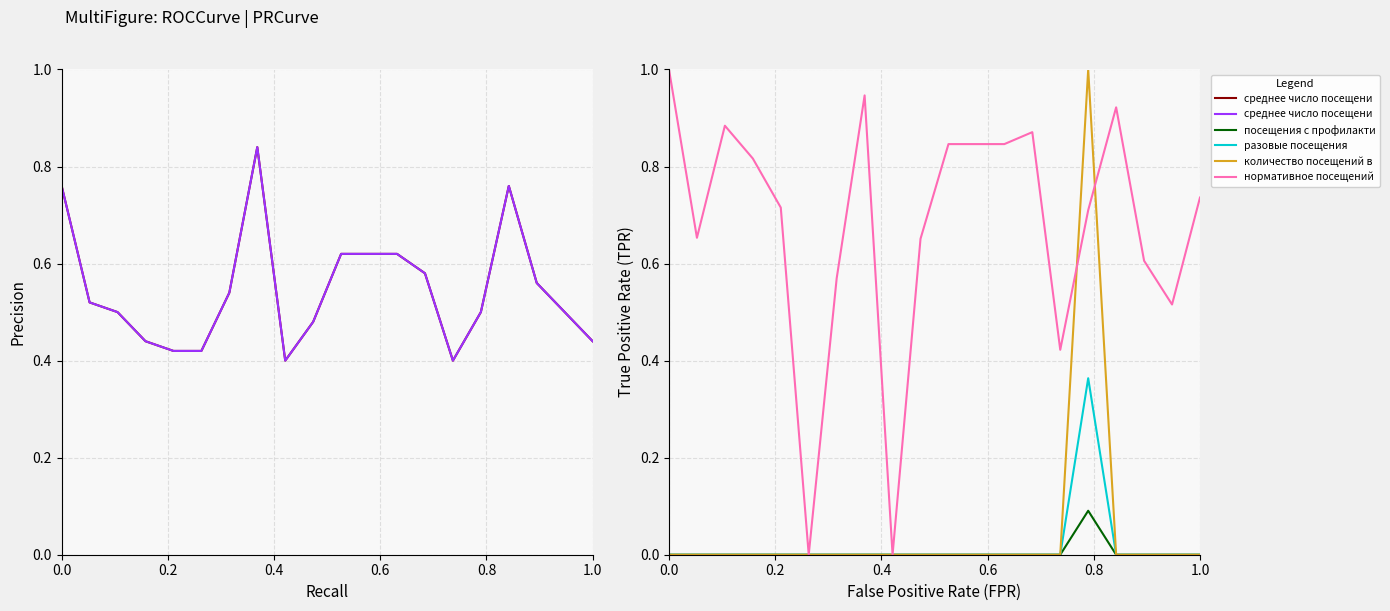

How many lines are shown in the chart?

6